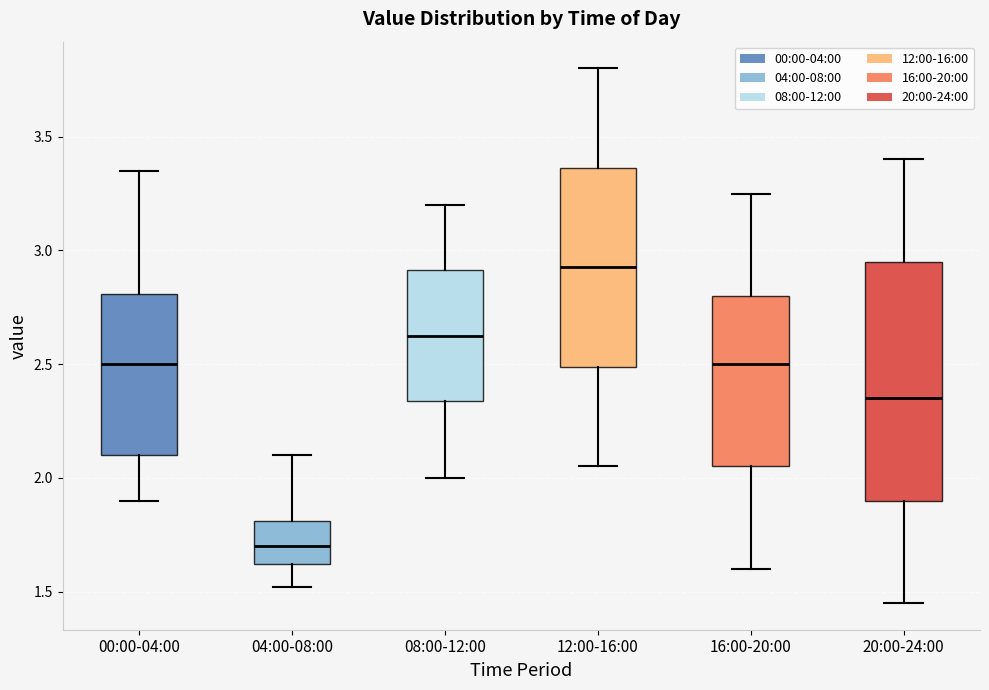

Which box has the highest median line?

12:00-16:00